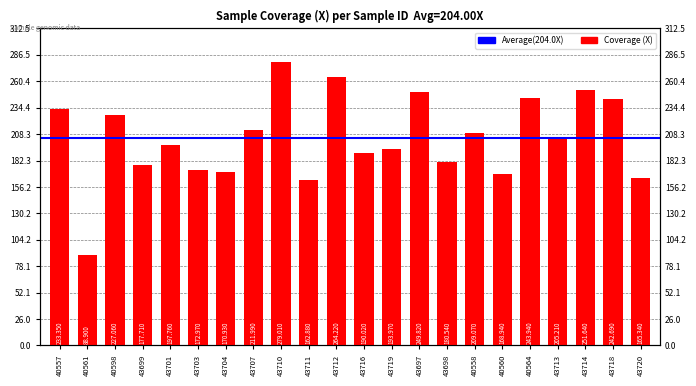

What is the label of the 4th bar from the right?

43713